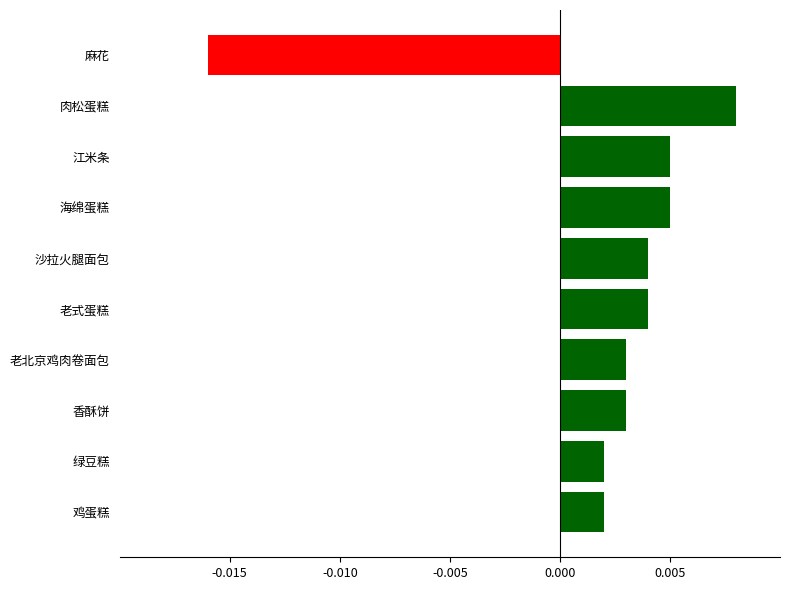

What position from the bottom is 鸡蛋糕?

1